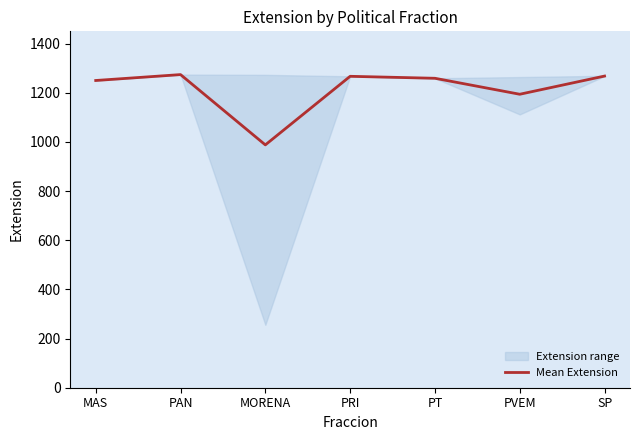

The chart shows a value of 988 at MORENA. True or false?

True